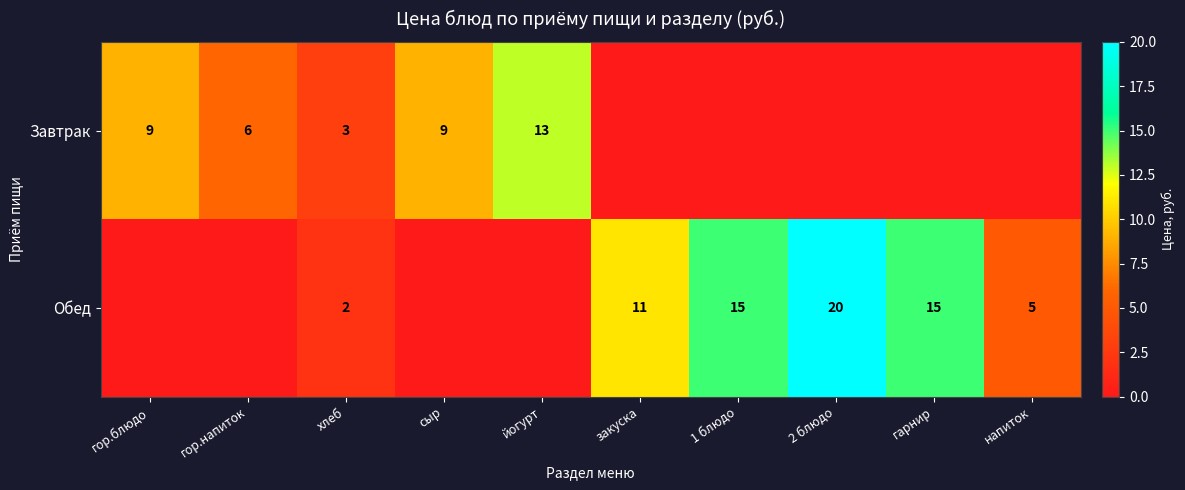

What is the difference between the Завтрак values at сыр and йогурт?

4